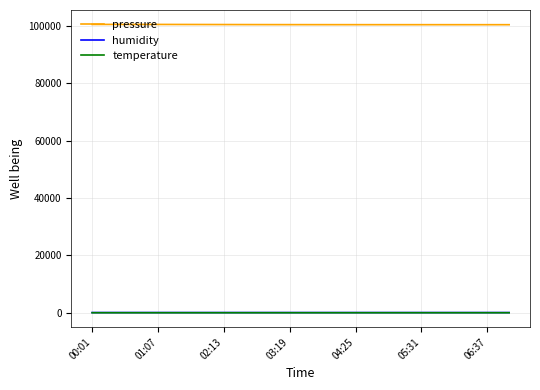

What is the maximum value for pressure?

100483.9